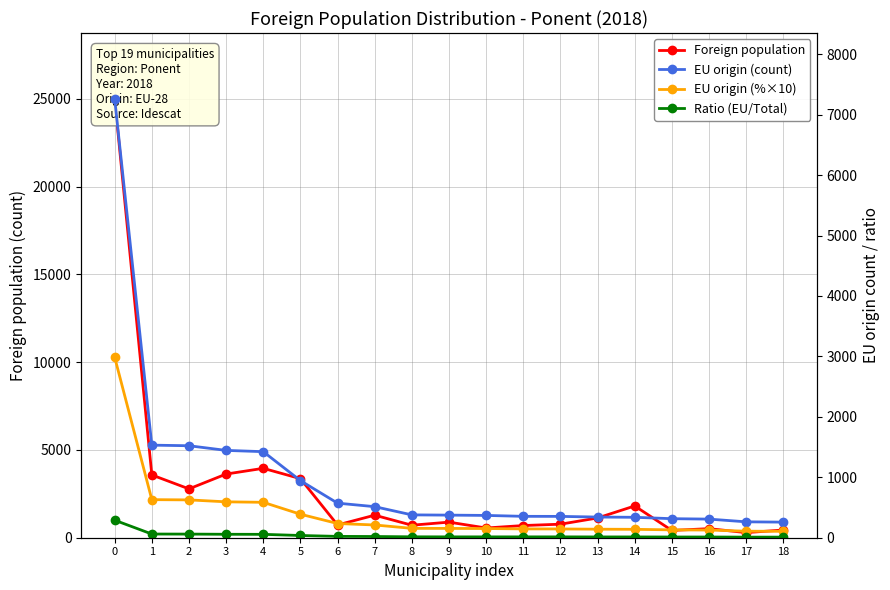

True or false: EU origin (count) and Ratio (EU/Total) intersect in this chart.

False